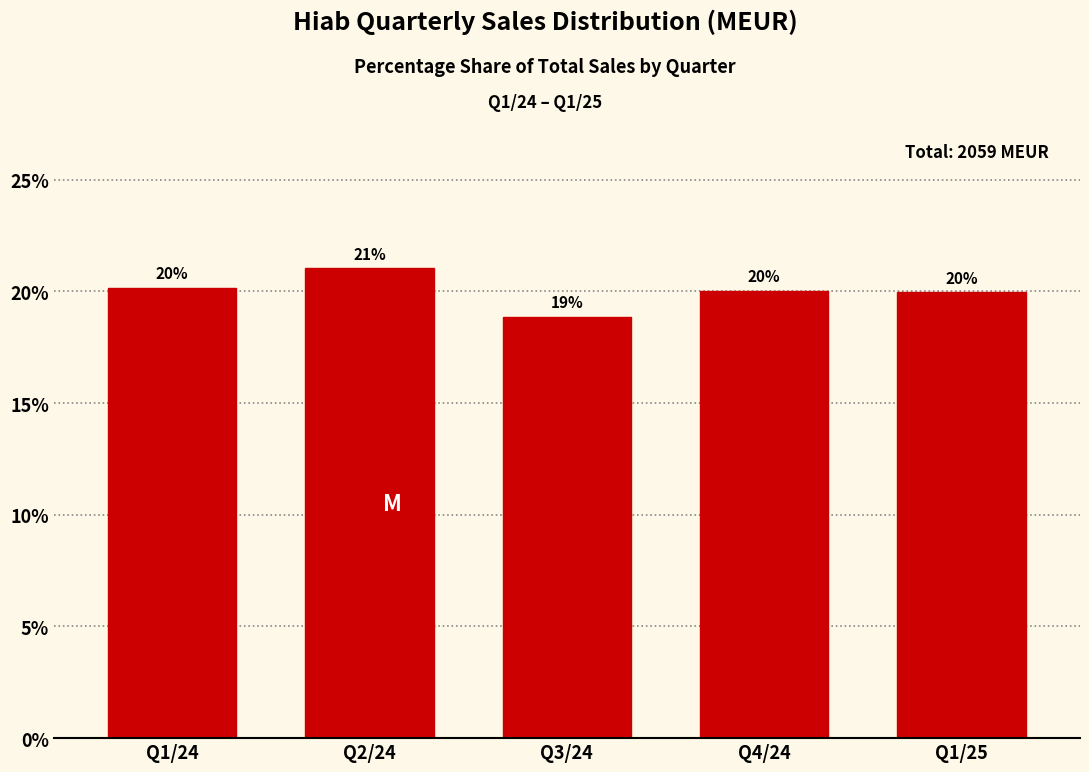

Which has a higher value, Q2/24 or Q1/25?

Q2/24